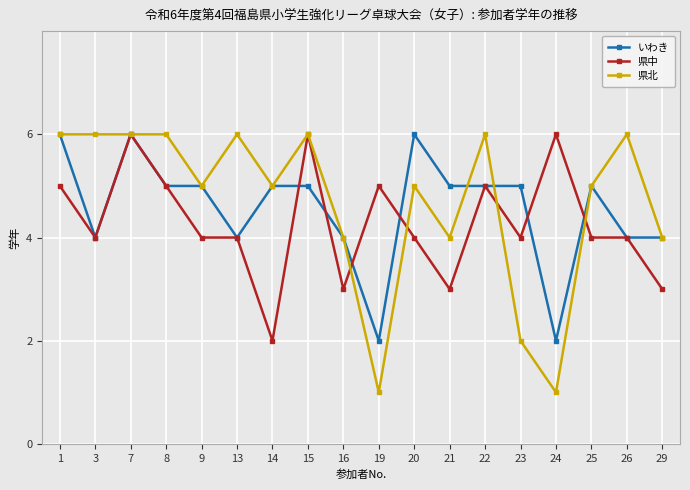

What is the lowest value of the 県北 series?

1